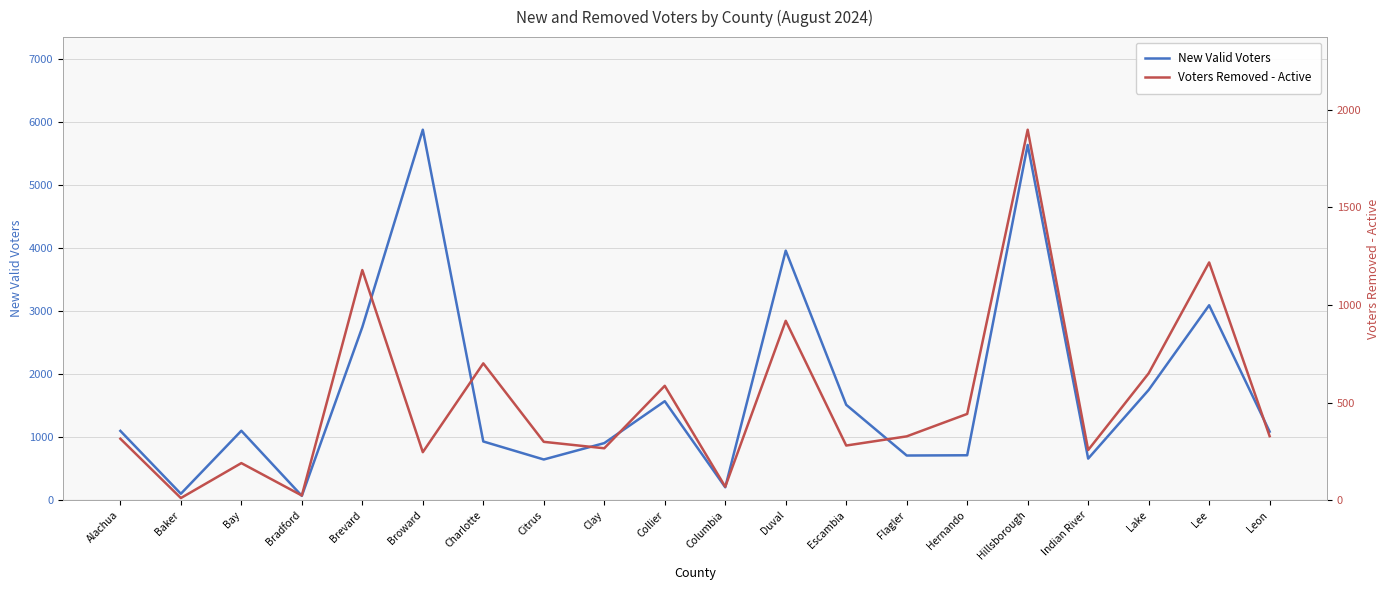

What position from the right is Indian River?

4